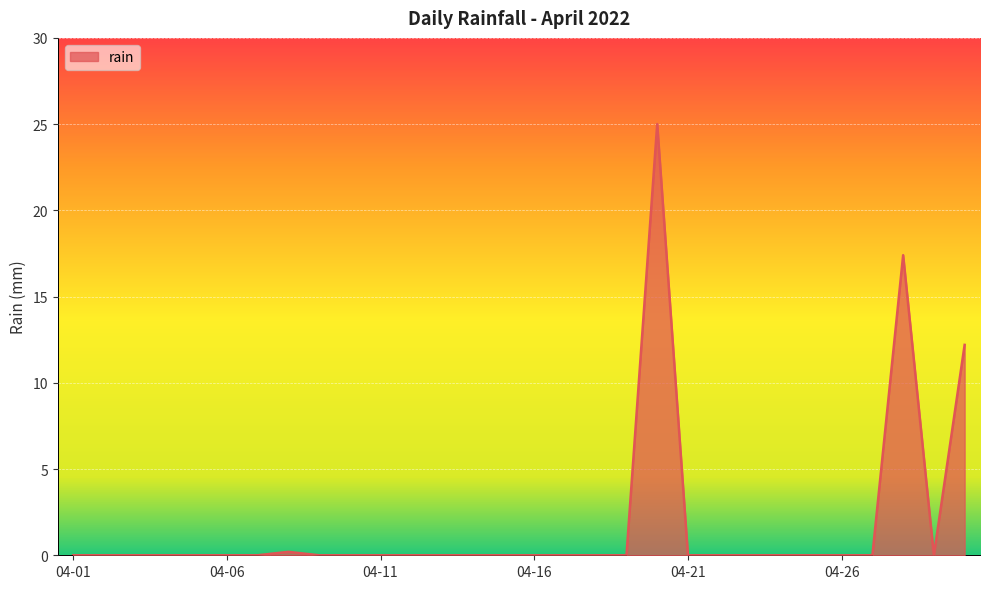

What is the difference between the maximum and minimum values?

25.0